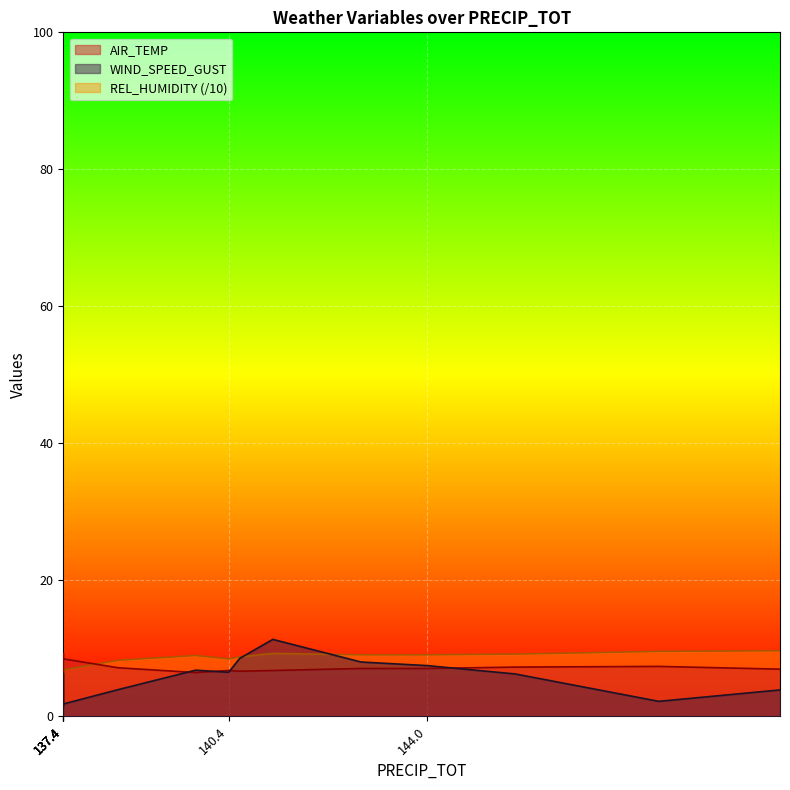

At which category does the chart reach its peak across all series?

141.2